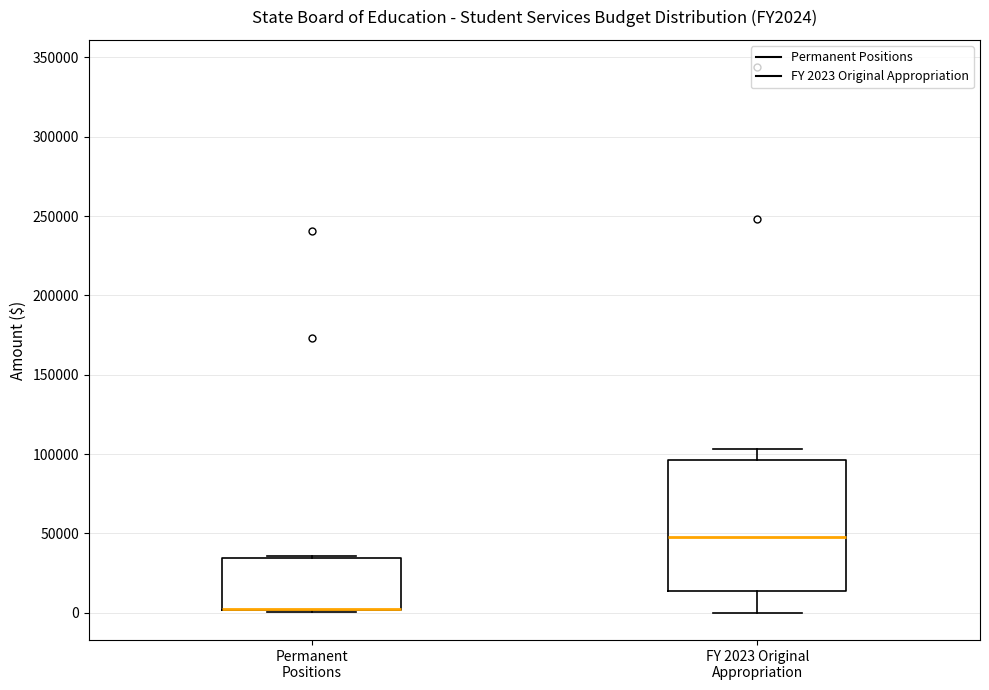

Reading left to right, transcribe this box plot: for each box, give where its median line is, the range the box spans, and where its two whiskers end, as read against the y-axis. The values are not printed on the chart, so give them approximately, as read against the axis.

Permanent Positions: median 5000 (drawn on the box's lower edge), box 0 to 35000, whiskers 0 to 35000
FY 2023 Original Appropriation: median 50000, box 15000 to 95000, whiskers 0 to 105000